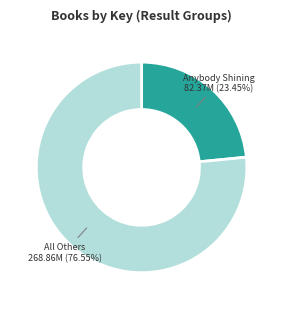

To the nearest percent, what is the difference between the largest and smallest slice percentages?

53%